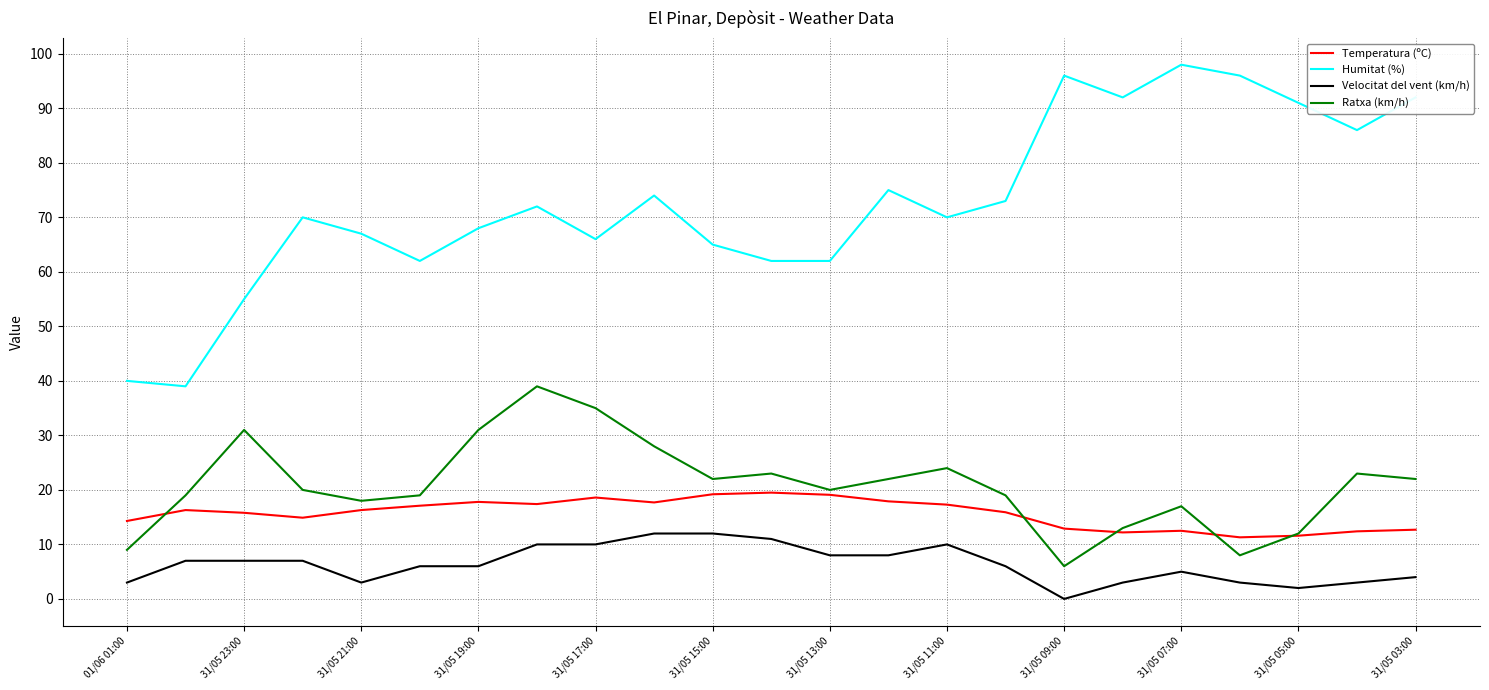

What is the maximum value shown in the chart?

98.0